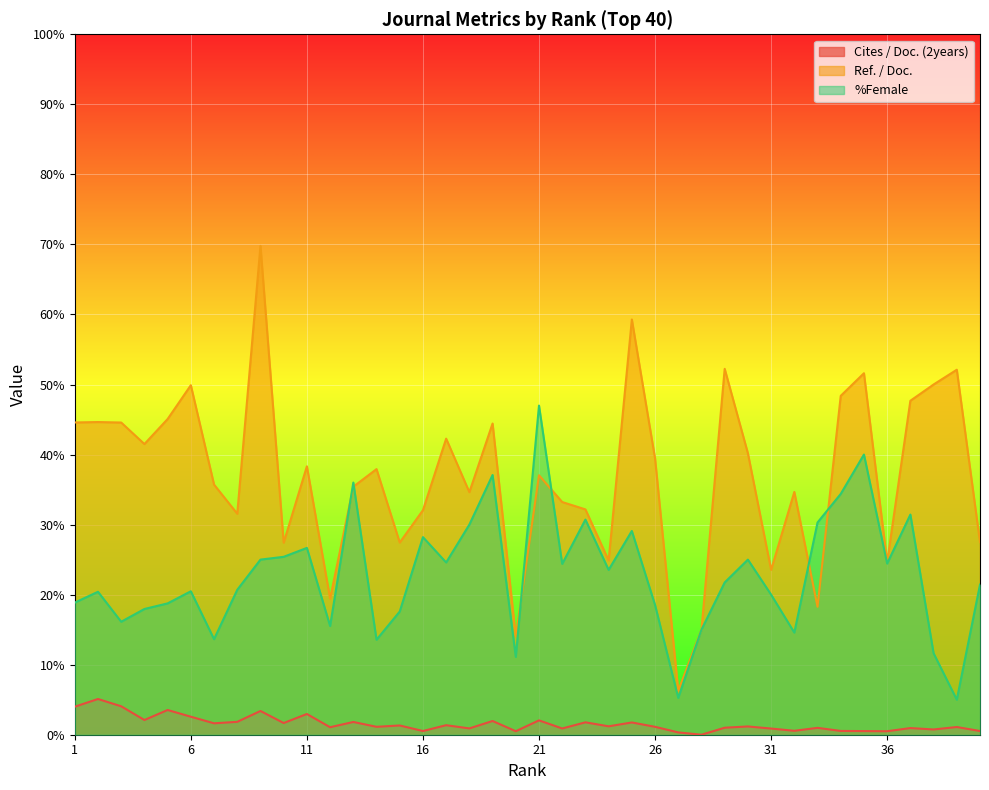

Reading left to right, what are all the values shown in this chart?

Cites / Doc. (2years): 1=4.0	2=5.1	3=4.1	4=2.1	5=3.5	6=2.6	7=1.6	8=1.8	9=3.4	10=1.7	11=3.0	12=1.1	13=1.8	14=1.1	15=1.3	16=0.5	17=1.4	18=0.9	19=2.0	20=0.5	21=2.0	22=0.9	23=1.8	24=1.2	25=1.8	26=1.1	27=0.3	28=0.0	29=1.0	30=1.2	31=0.9	32=0.6	33=1.0	34=0.5	35=0.5	36=0.5	37=0.9	38=0.8	39=1.1	40=0.5
Ref. / Doc.: 1=44.6	2=44.6	3=44.6	4=41.5	5=45.1	6=49.9	7=35.7	8=31.6	9=69.8	10=27.4	11=38.3	12=19.4	13=35.4	14=37.9	15=27.4	16=32.0	17=42.3	18=34.6	19=44.4	20=14.0	21=37.0	22=33.2	23=32.2	24=24.9	25=59.3	26=39.4	27=6.3	28=15.0	29=52.2	30=40.2	31=23.5	32=34.7	33=18.3	34=48.4	35=51.6	36=24.6	37=47.7	38=50.0	39=52.1	40=27.5
%Female: 1=18.9	2=20.4	3=16.1	4=17.9	5=18.8	6=20.5	7=13.6	8=20.7	9=25.0	10=25.4	11=26.7	12=15.5	13=36.0	14=13.6	15=17.6	16=28.2	17=24.6	18=30.0	19=37.1	20=11.1	21=47.0	22=24.4	23=30.7	24=23.5	25=29.1	26=18.5	27=5.3	28=15.0	29=21.7	30=25.0	31=20.0	32=14.6	33=30.3	34=34.4	35=40.0	36=24.4	37=31.4	38=11.6	39=5.0	40=21.4